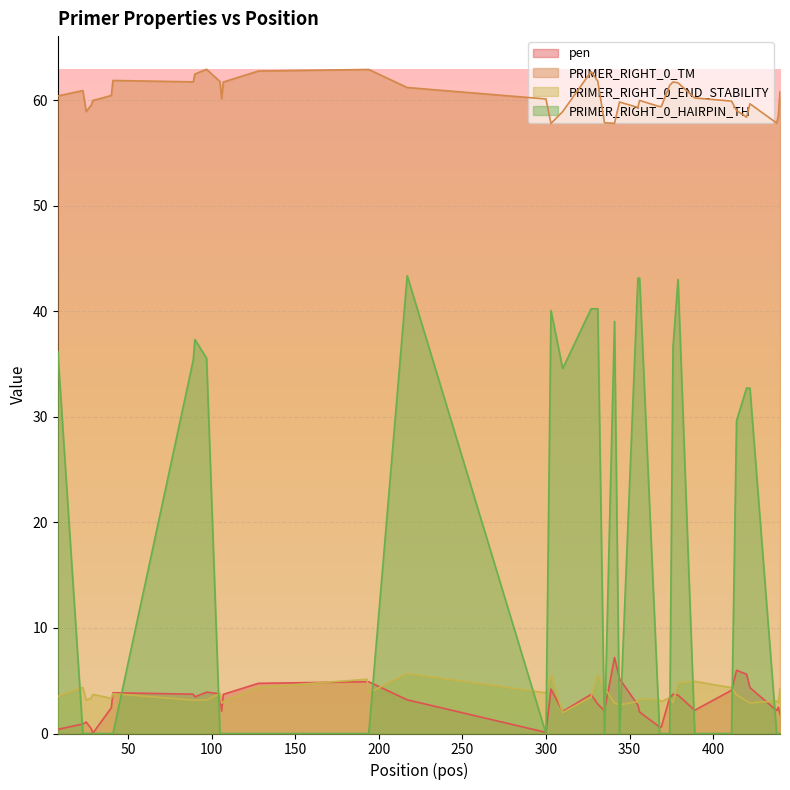

How many interior local peaks does the PRIMER_RIGHT_0_HAIRPIN_TH series have?

5